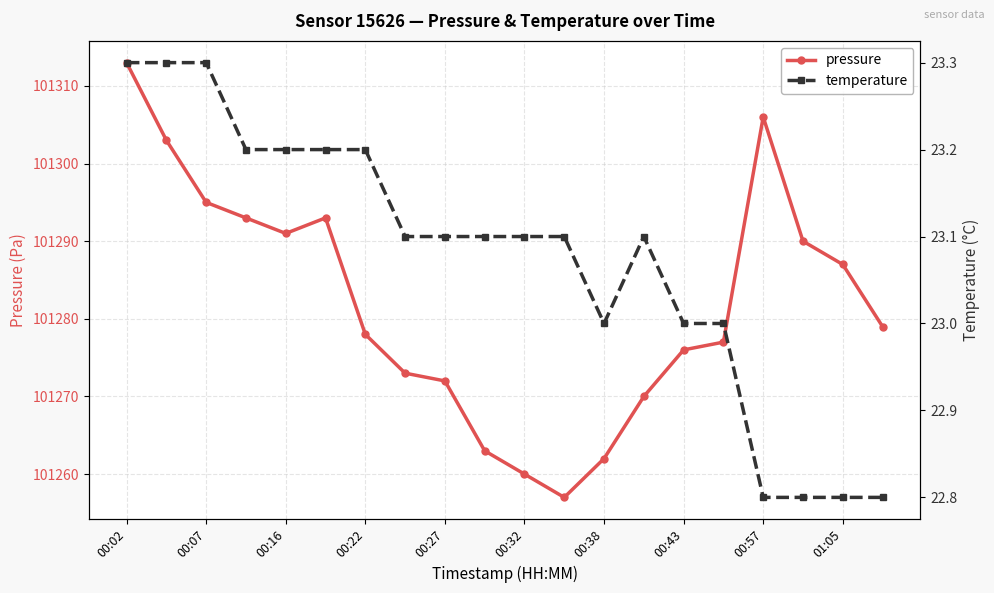

What are all the series names shown in the legend?

pressure, temperature